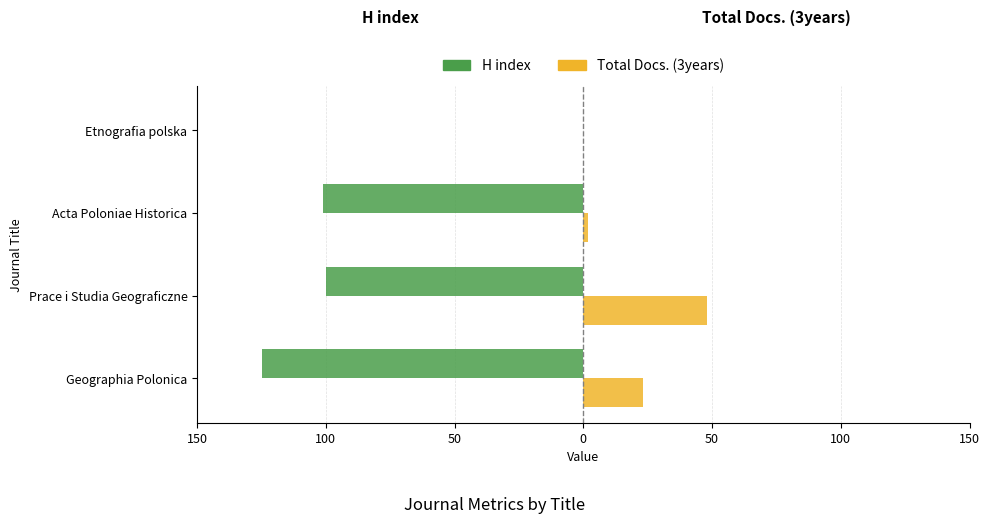

What are all the series names shown in the legend?

H index, Total Docs. (3years)